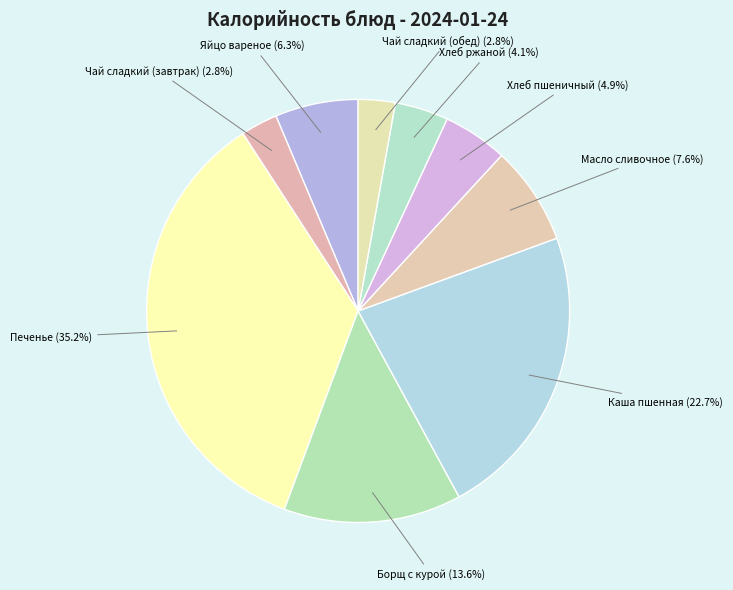

Is there any slice that represents more than half of the pie?

No